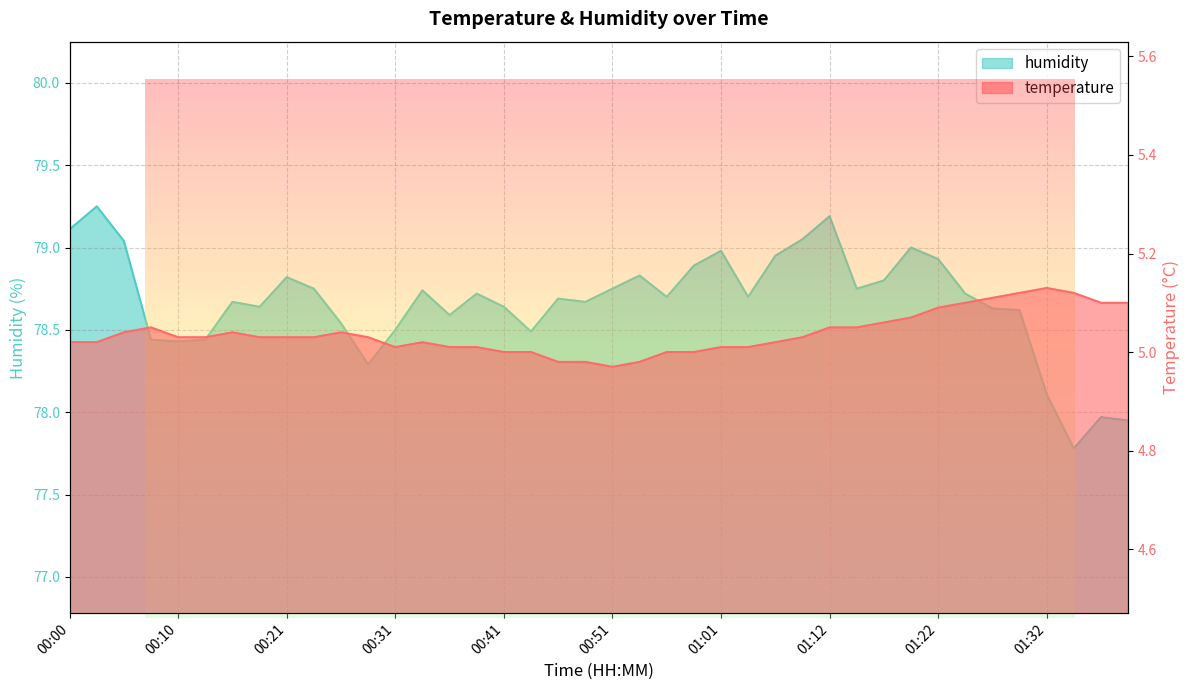

What is the average value of the humidity series?

78.7